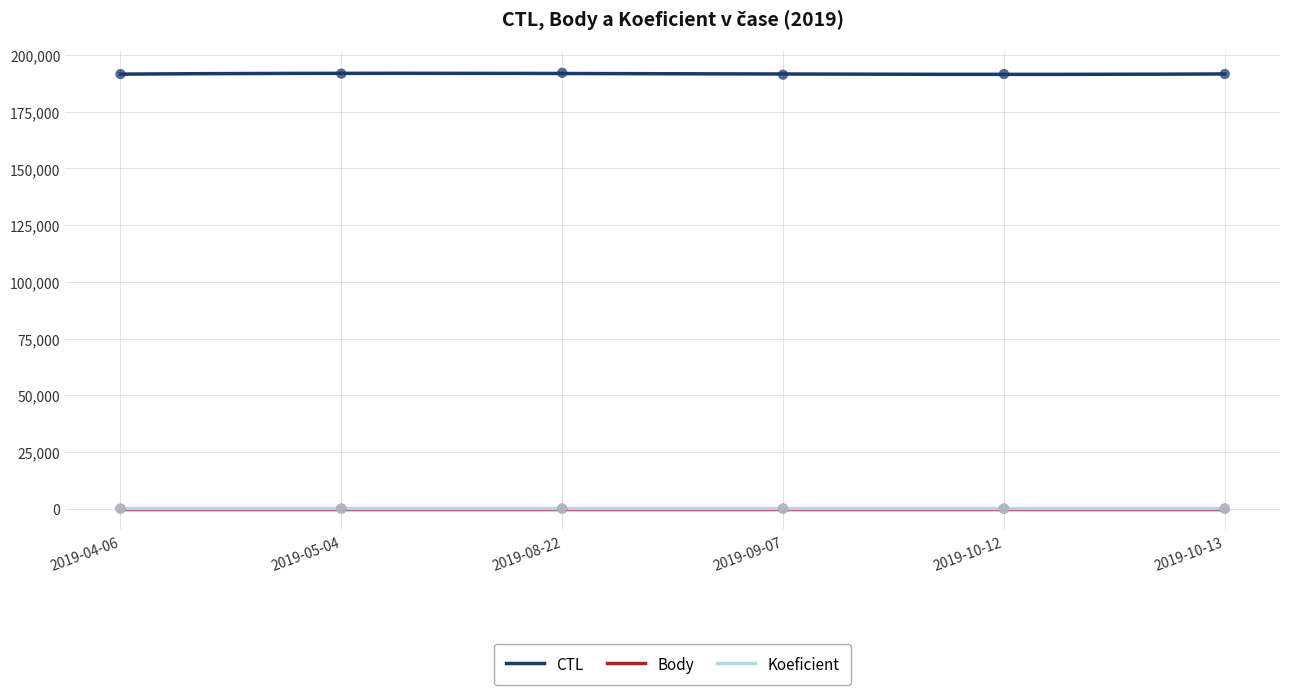

At which category is the sum across all series the highest?

2019-08-22